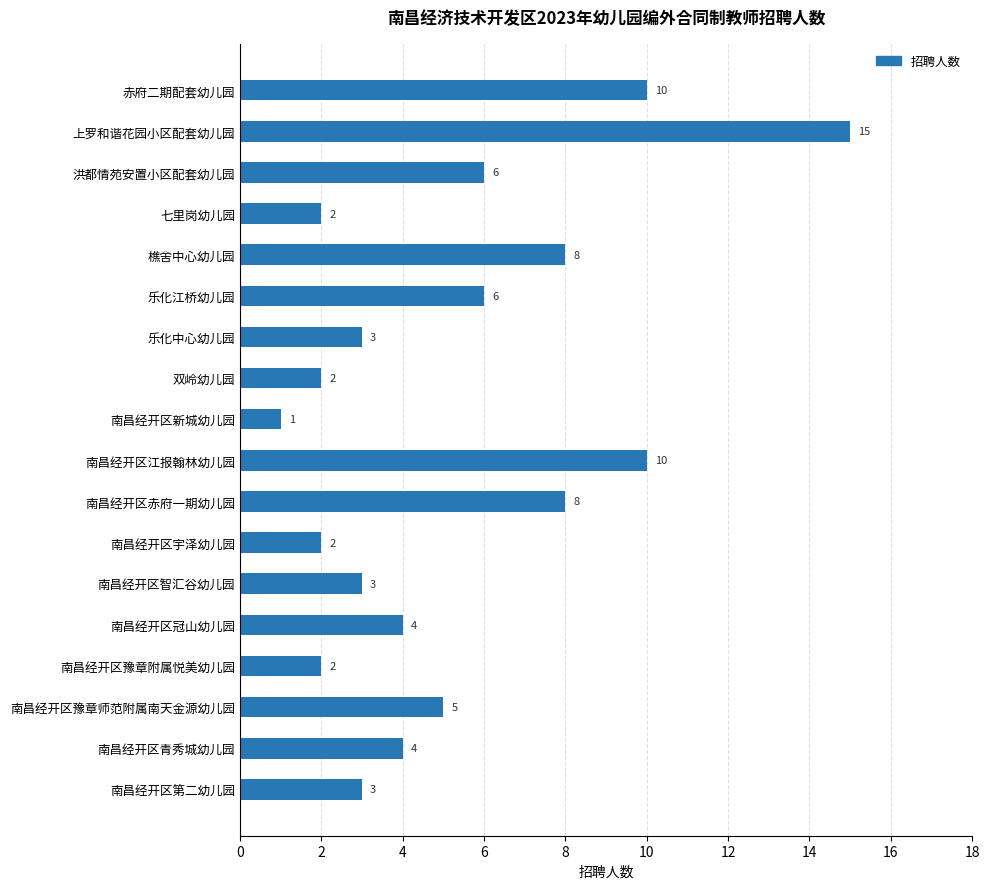

Between 南昌经开区冠山幼儿园 and 南昌经开区第二幼儿园, which is larger?

南昌经开区冠山幼儿园